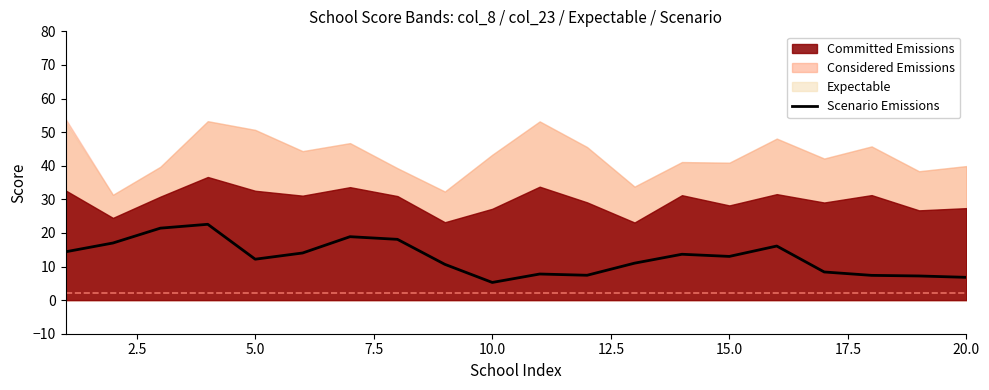

How many data points are above 13?

10